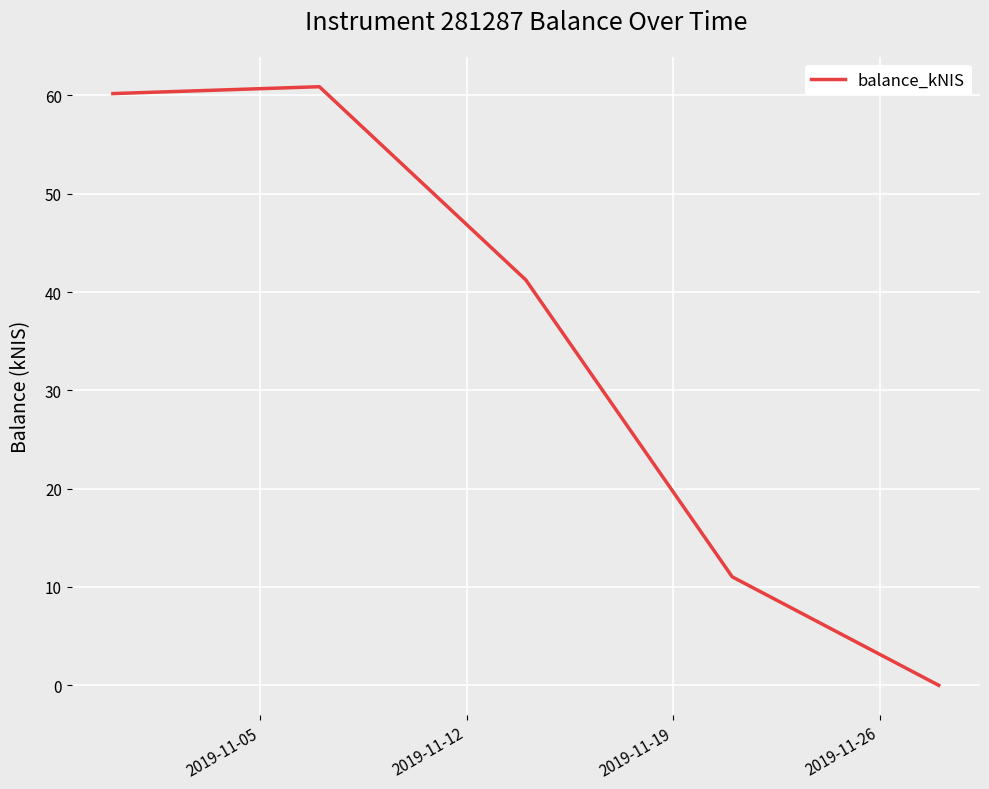

True or false: there are more than 2 points higher than both neighbors.

False